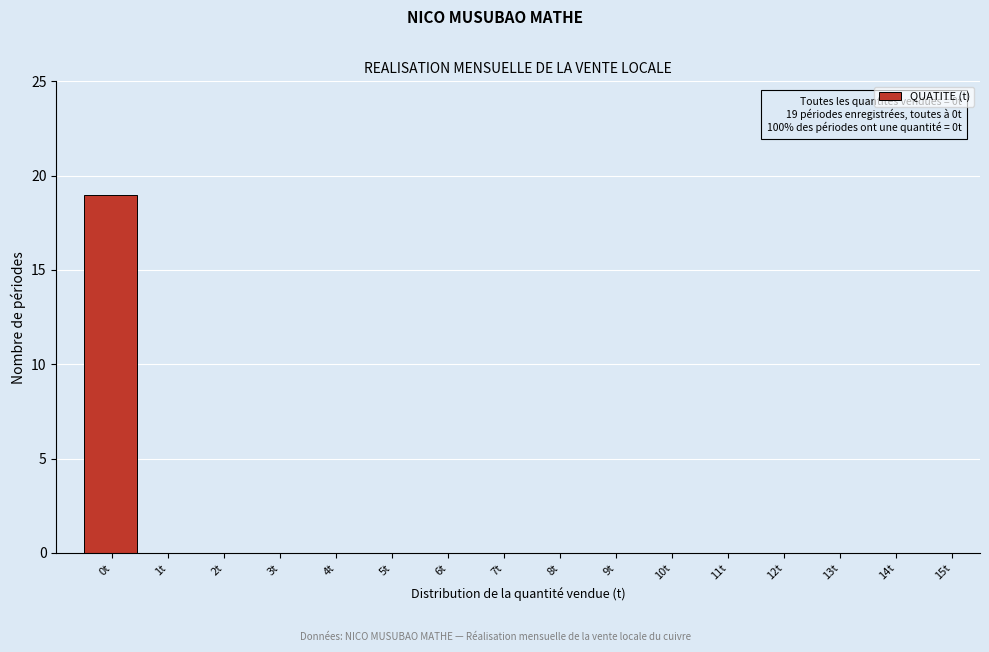

Reading left to right, what are all the values shown in this chart?

0t=19	1t=0	2t=0	3t=0	4t=0	5t=0	6t=0	7t=0	8t=0	9t=0	10t=0	11t=0	12t=0	13t=0	14t=0	15t=0